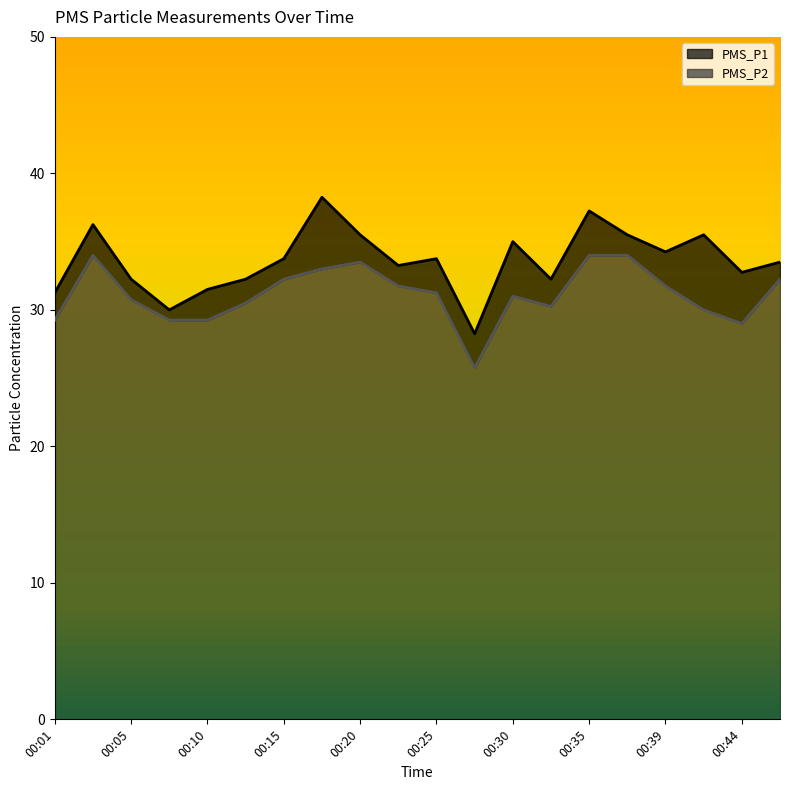

Does the chart display data point markers on the line(s)?

No